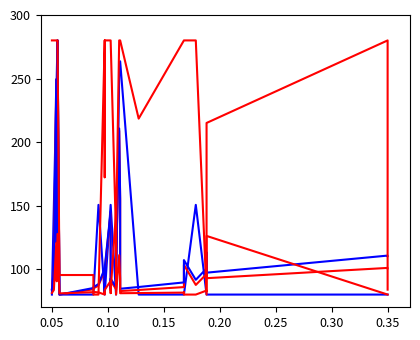

How many data points in INCREASE DPD are less than 82?

18